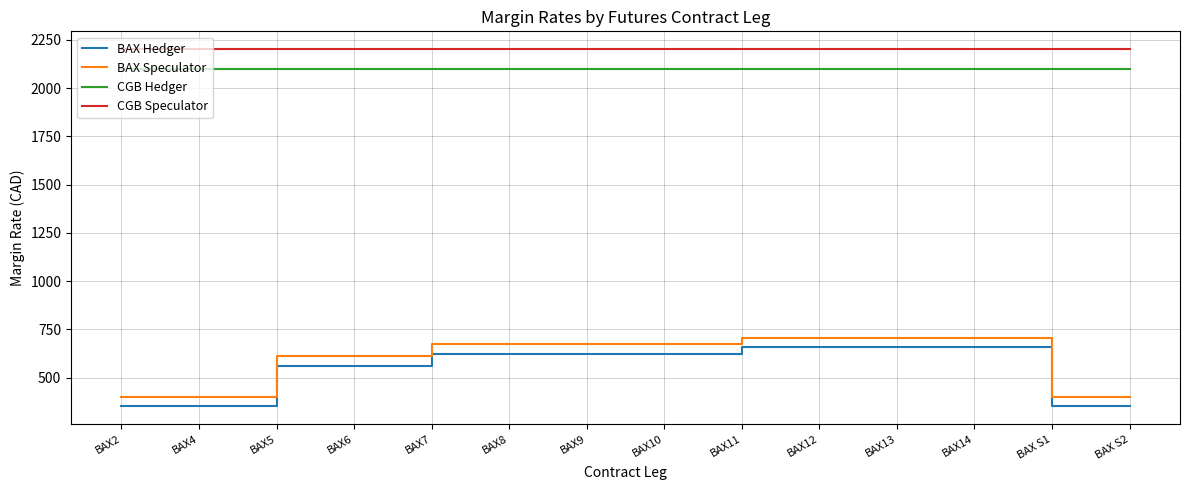

Is it true that CGB Hedger equals 2926 at BAX10?

False